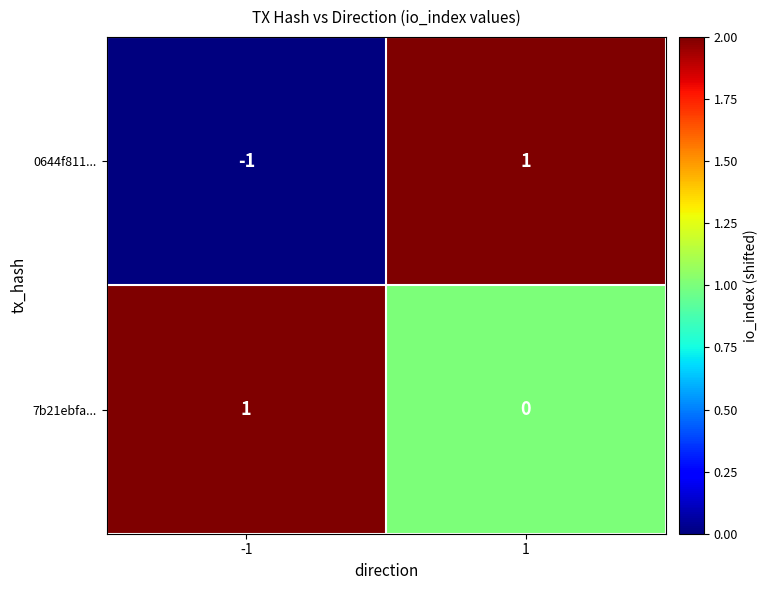

Rank the series at 1 from highest to lowest value.

0644f811..., 7b21ebfa...